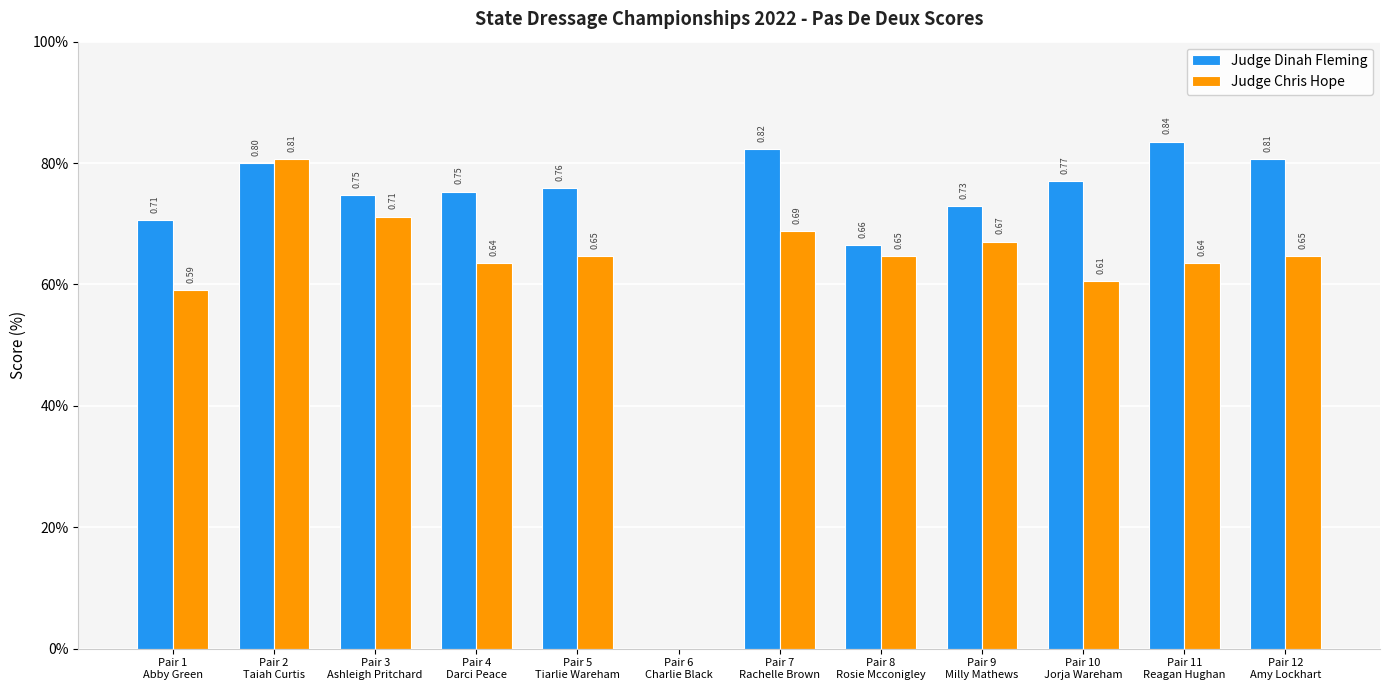

The Judge Chris Hope series shows 0.7 at Pair 3
Ashleigh Pritchard. True or false?

True